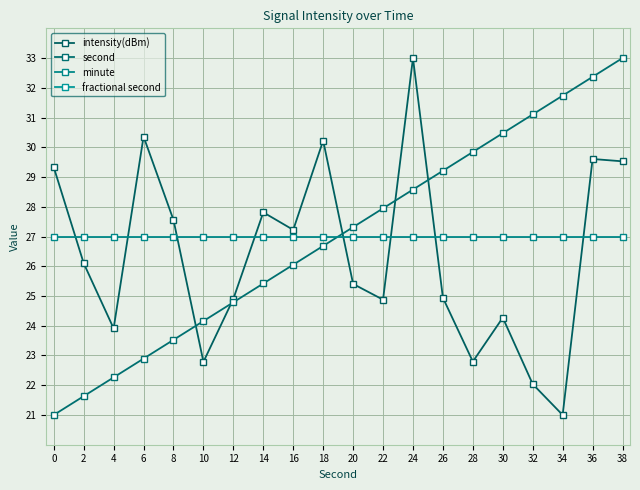

Reading left to right, transcribe all the data shown in this chart.

intensity(dBm): 29.3	26.1	23.9	30.4	27.6	22.8	24.9	27.8	27.2	30.2	25.4	24.9	33.0	24.9	22.8	24.3	22.0	21.0	29.6	29.5
second: 21.0	21.6	22.3	22.9	23.5	24.2	24.8	25.4	26.1	26.7	27.3	27.9	28.6	29.2	29.8	30.5	31.1	31.7	32.4	33.0
minute: 27.0	27.0	27.0	27.0	27.0	27.0	27.0	27.0	27.0	27.0	27.0	27.0	27.0	27.0	27.0	27.0	27.0	27.0	27.0	27.0
fractional second: 42.0	42.0	42.0	42.0	42.0	42.0	42.0	42.0	42.0	42.0	42.0	42.0	42.0	42.0	42.0	42.0	42.0	42.0	42.0	42.0